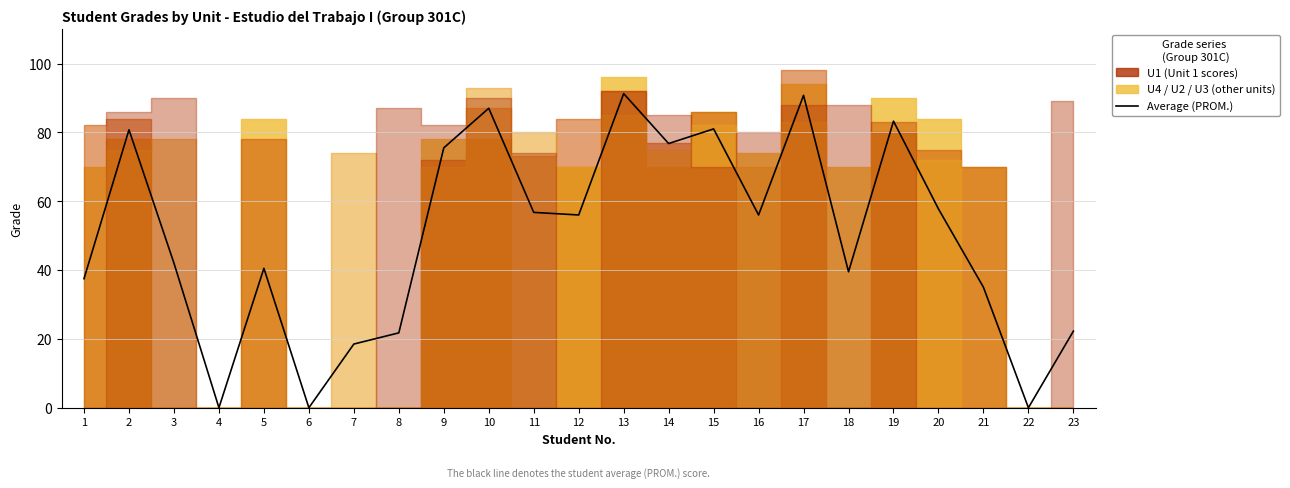

Rank the categories by value from highest to lowest.

13, 17, 10, 19, 15, 2, 14, 9, 20, 11, 12, 16, 3, 5, 18, 1, 21, 23, 8, 7, 4, 6, 22